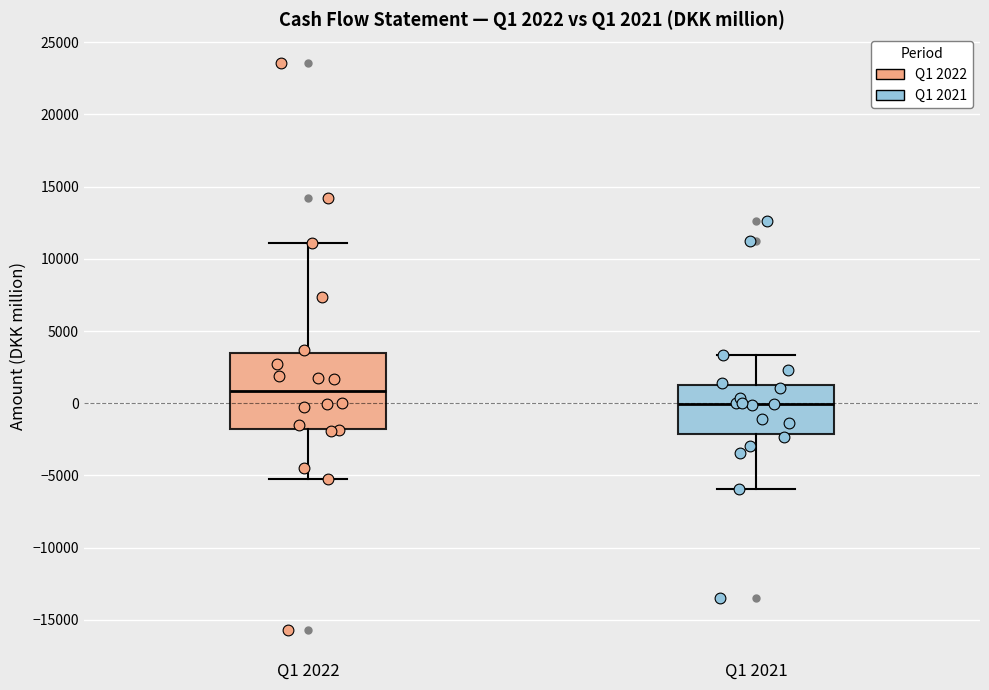

Comparing the boxes themselves (not the whiskers), which one is the tallest?

Q1 2022